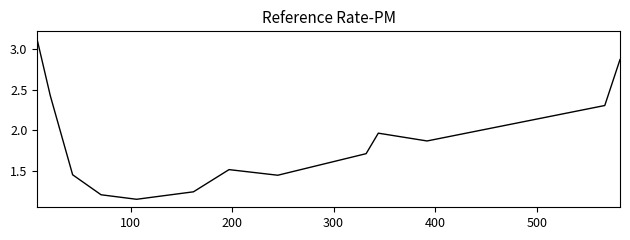

How many points are higher than both their immediate neighbors (excluding endpoints)?

2